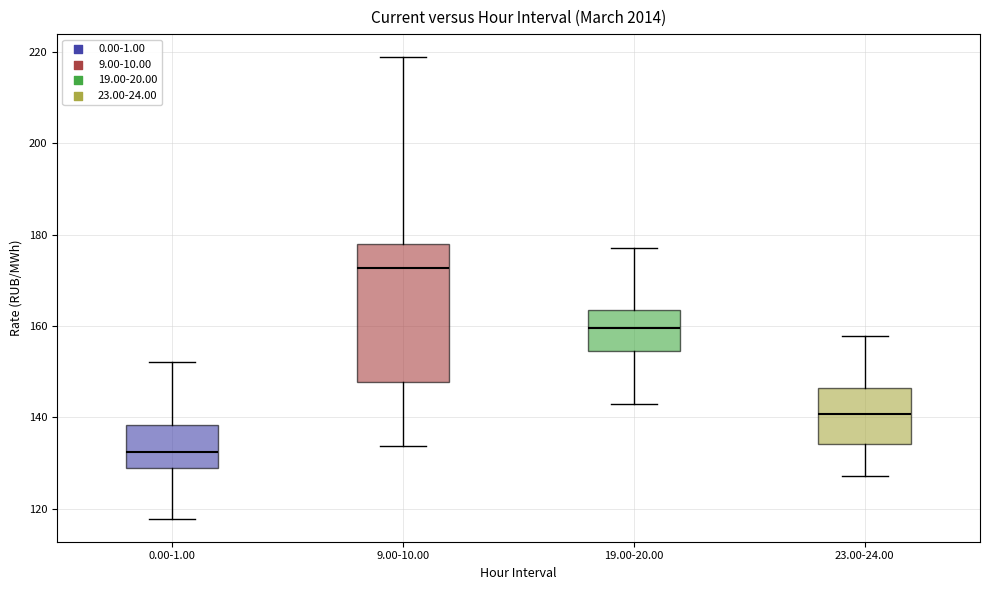

Comparing the boxes themselves (not the whiskers), which one is the tallest?

9.00-10.00